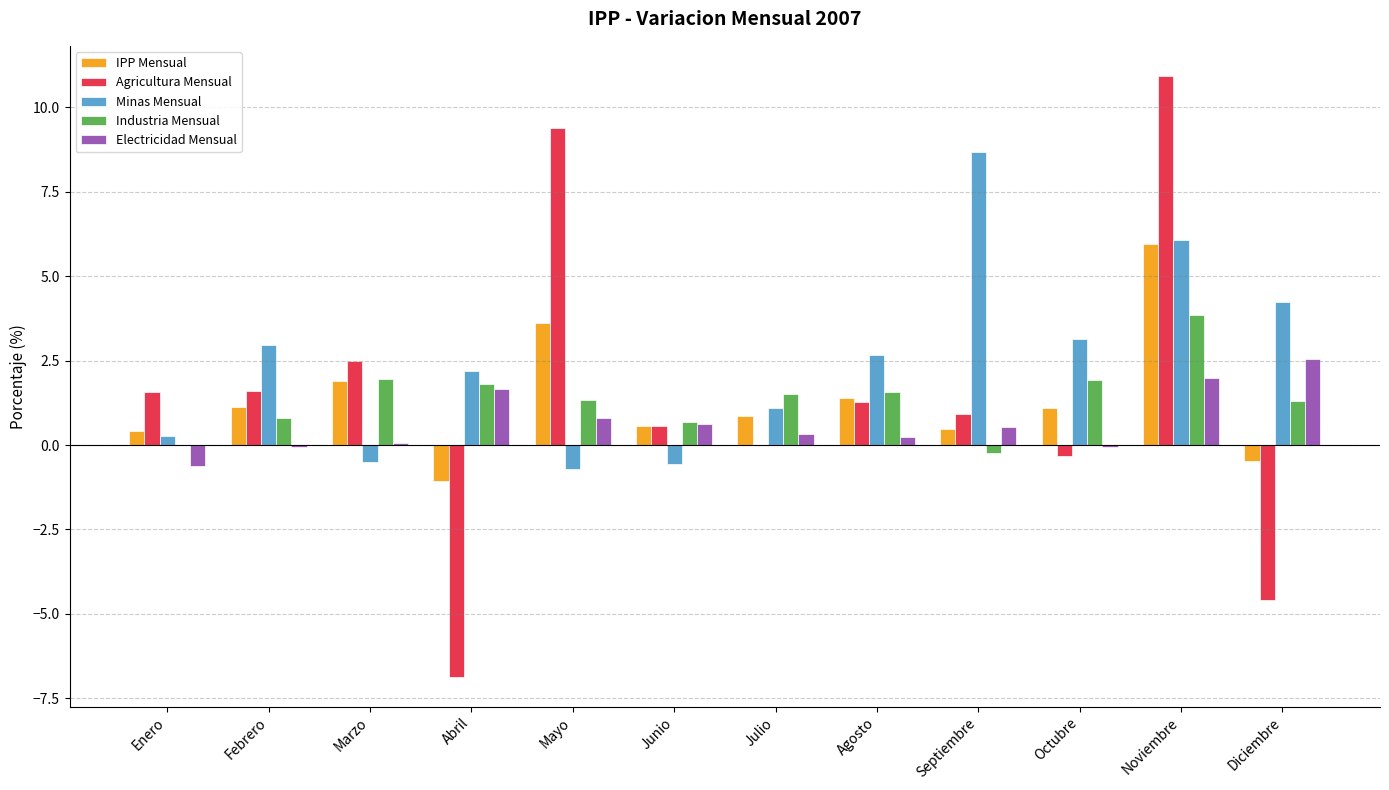

Between Enero and Septiembre, which series saw the biggest shift?

Minas Mensual